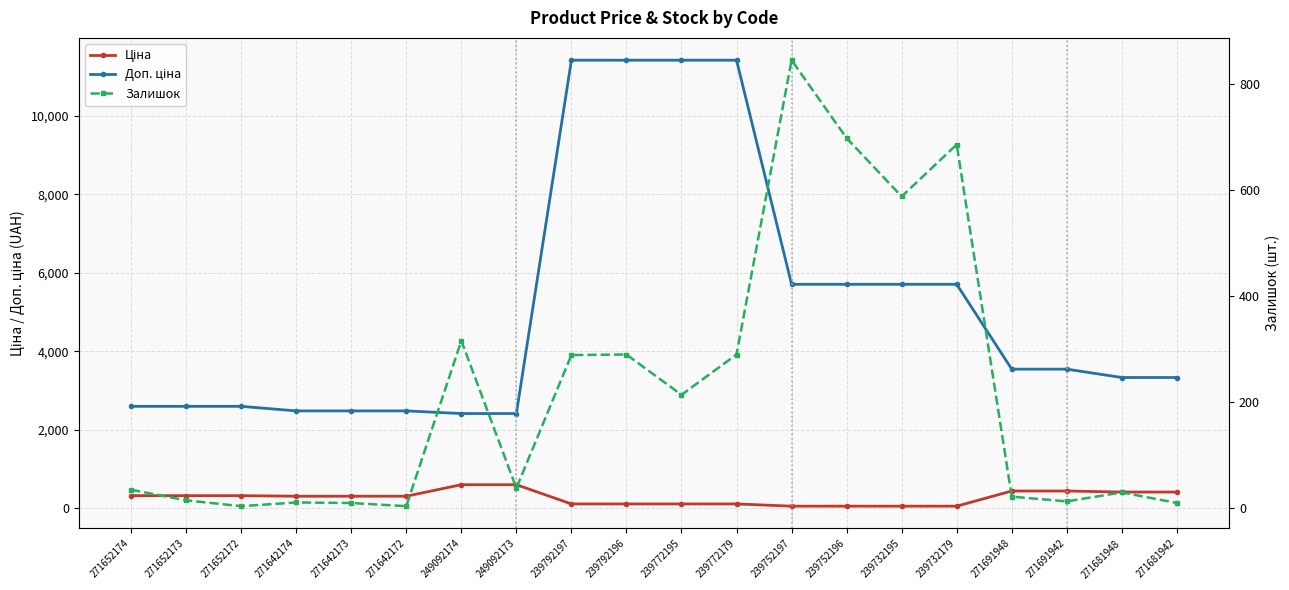

Which series has the largest range (max minus min)?

Доп. ціна